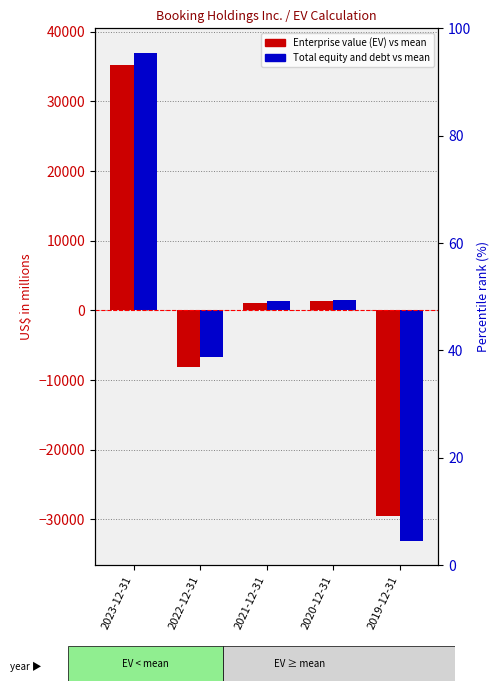

What is the maximum value shown in the chart?

36978.6